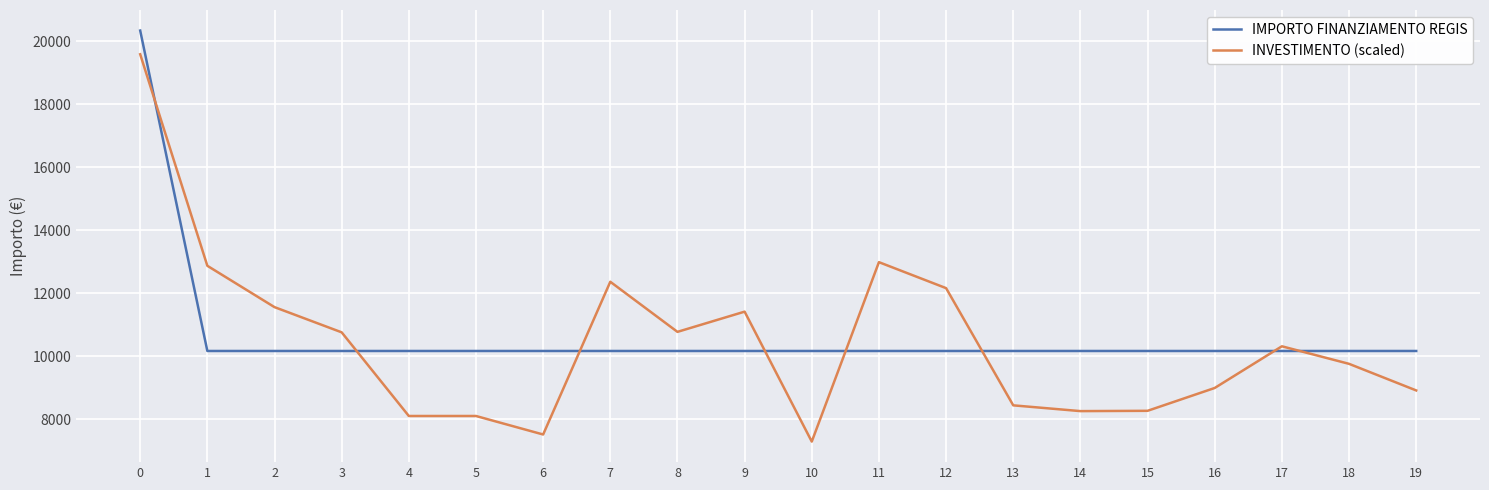

The IMPORTO FINANZIAMENTO REGIS series shows 10172.0 at 6. True or false?

True